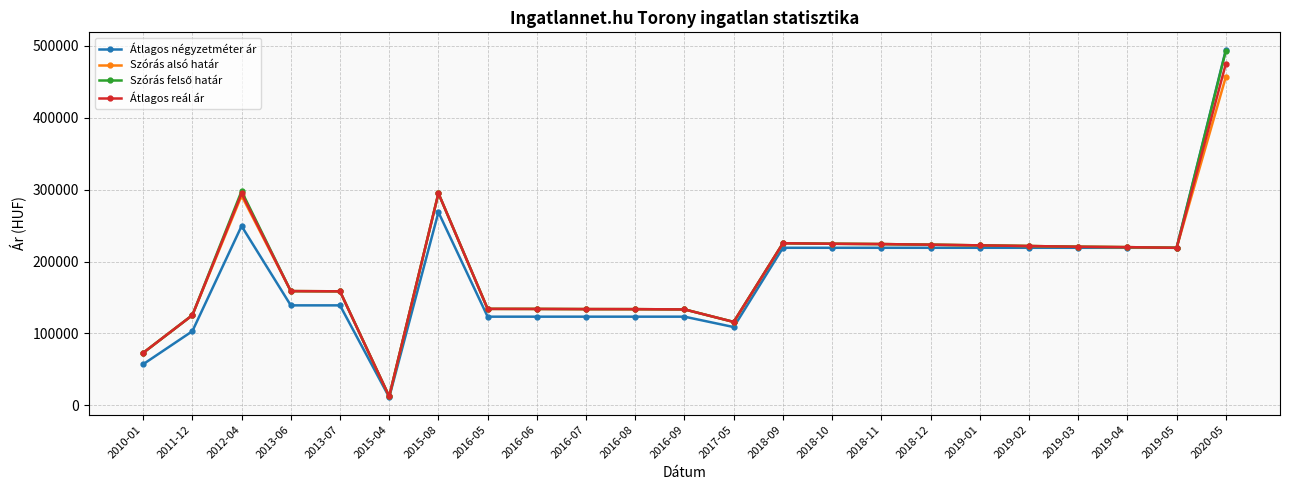

What is the difference between the highest and lowest values at 2015-08?

26324